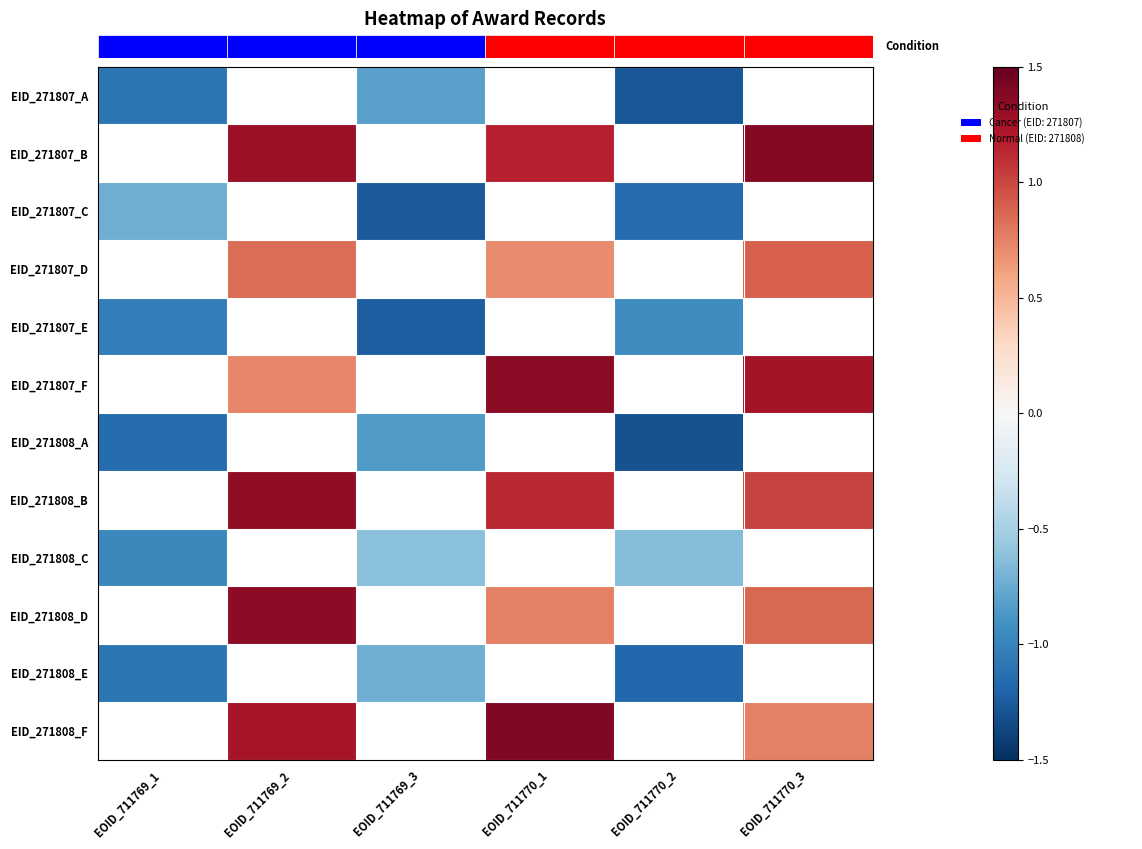

How many distinct data groups are displayed?

12